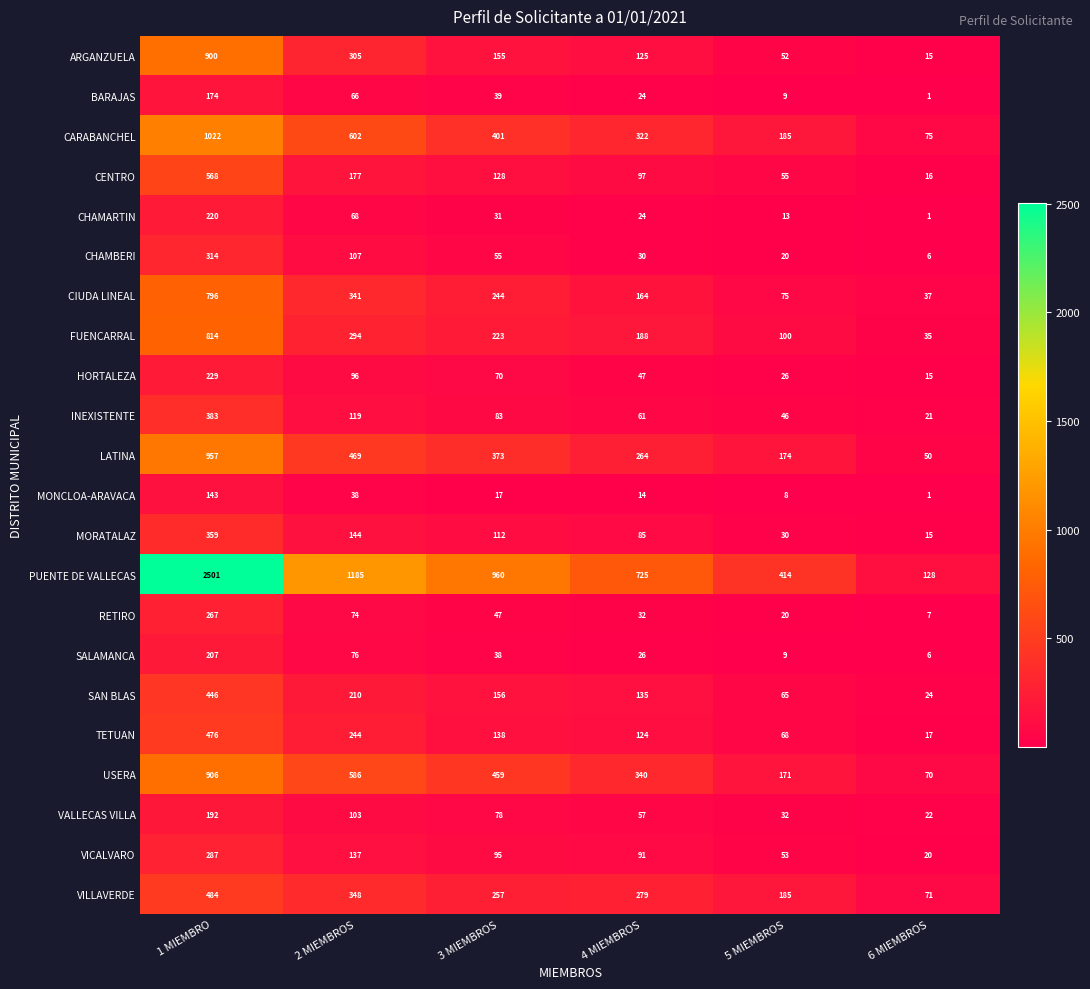

At which category does the chart reach its minimum across all series?

6 MIEMBROS